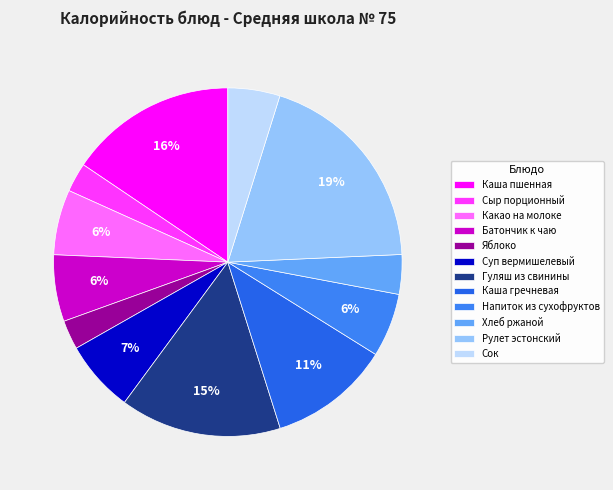

How many segments does this pie chart have?

12